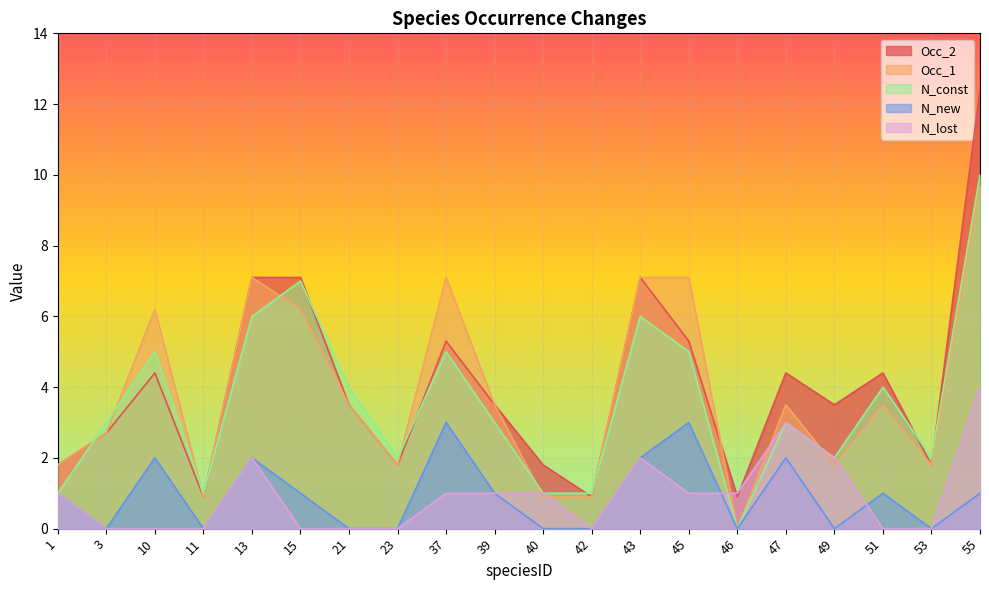

Which has a higher value, 49 or 53?

49